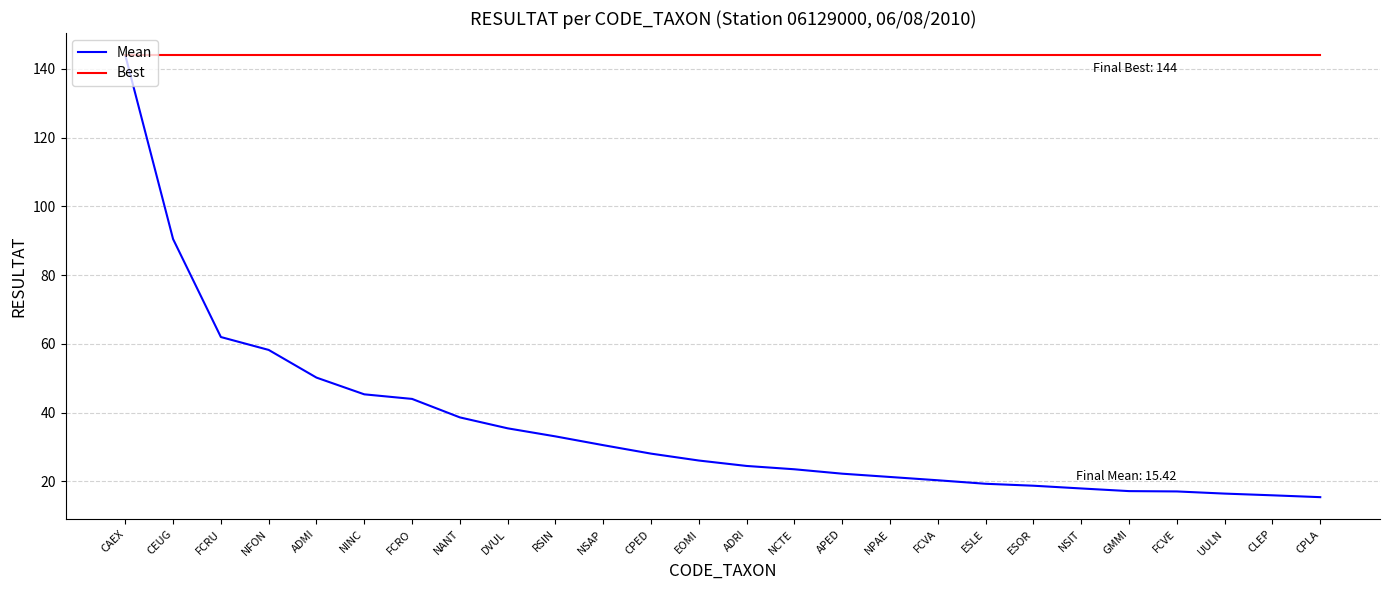

List the series in order of their overall mean, highest first.

Best, Mean